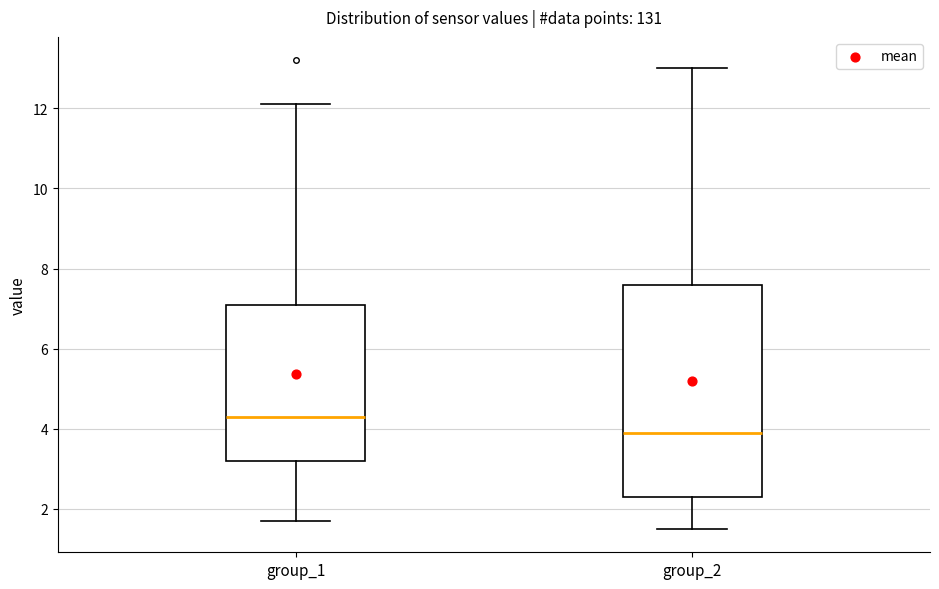

Reading left to right, transcribe this box plot: for each box, give where its median line is, the range the box spans, and where its two whiskers end, as read against the y-axis. The values are not printed on the chart, so give them approximately, as read against the axis.

group_1: median 4.4, box 3.2 to 7.2, whiskers 1.8 to 12.2
group_2: median 4.0, box 2.4 to 7.6, whiskers 1.6 to 13.0